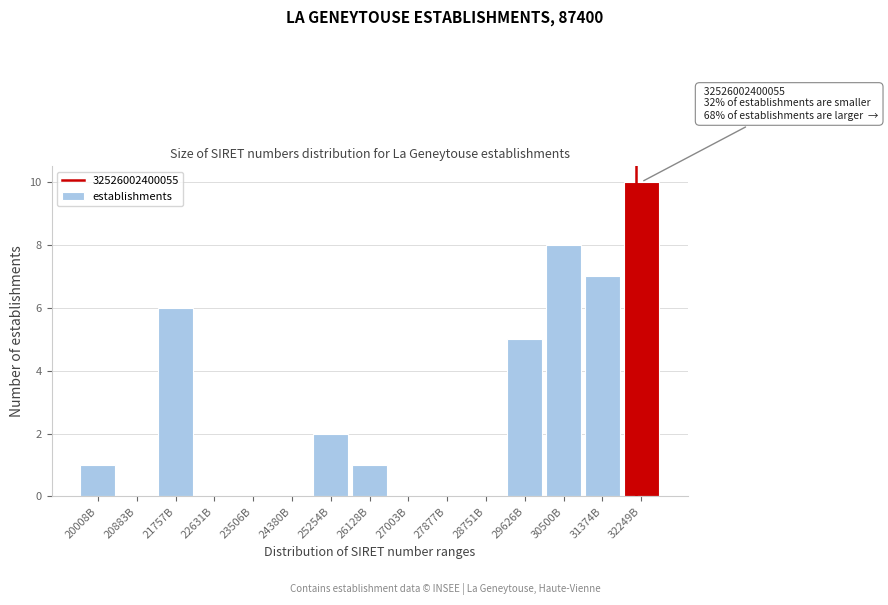

Reading left to right, transcribe all the data shown in this chart.

20008B=1	20883B=0	21757B=6	22631B=0	23506B=0	24380B=0	25254B=2	26128B=1	27003B=0	27877B=0	28751B=0	29626B=5	30500B=8	31374B=7	32249B=10